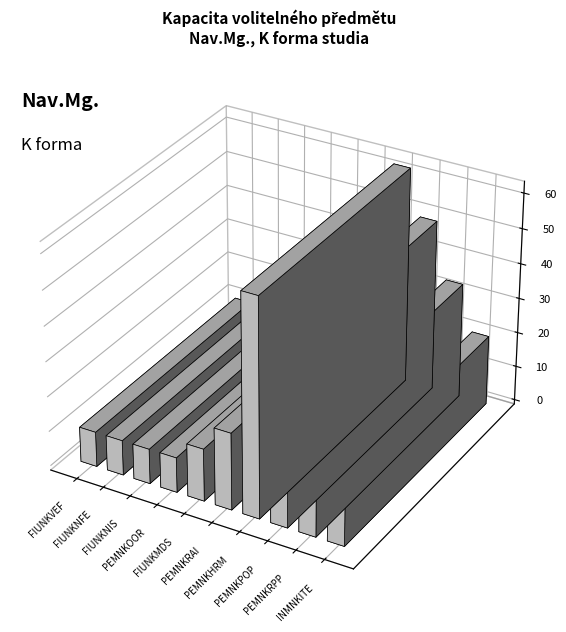

Between PEMNKRPP and PEMNKRAI, which is larger?

PEMNKRPP